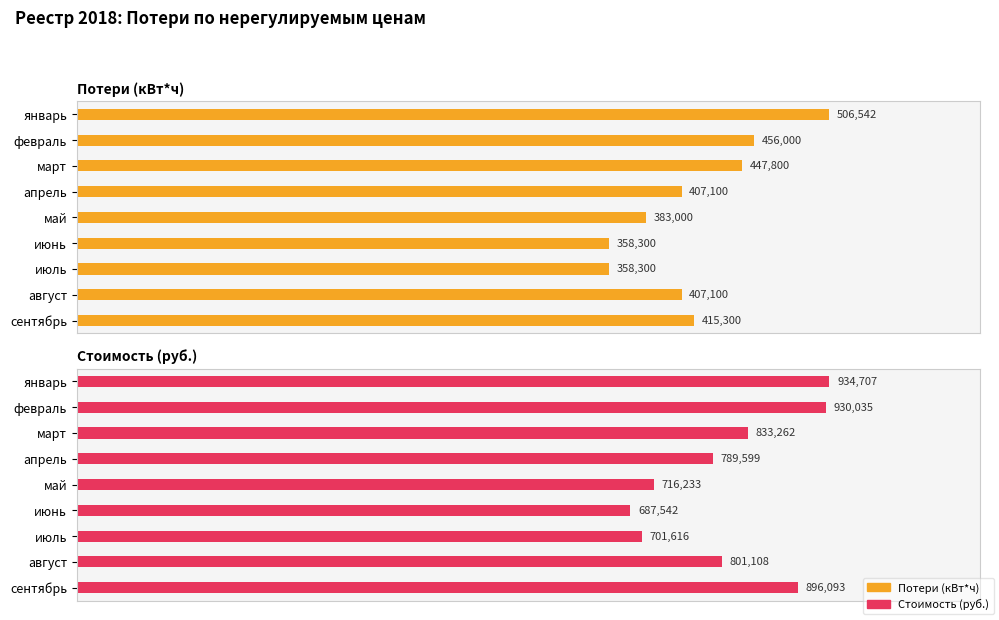

List the series in order of their overall mean, highest first.

Стоимость (руб.), Потери (кВт*ч)